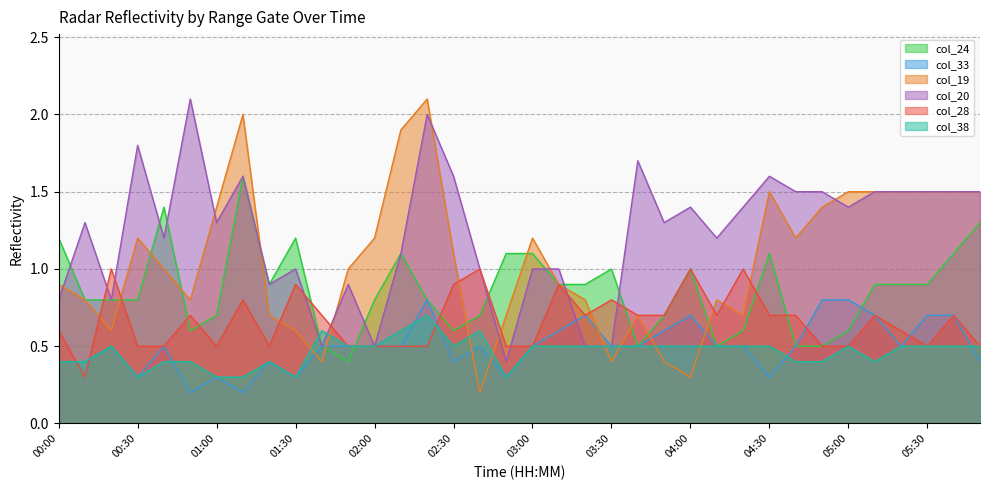

True or false: col_19 has a value of 2.5 at 04:50.

False